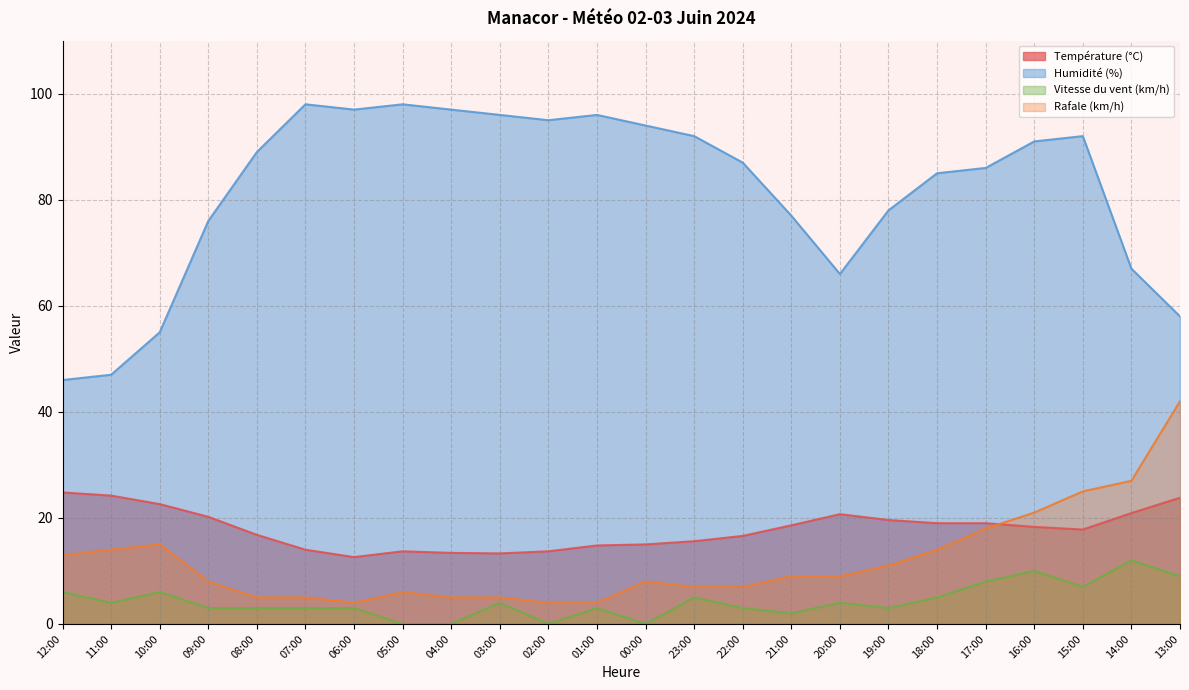

At how many categories does at least one series exceed 93?

8